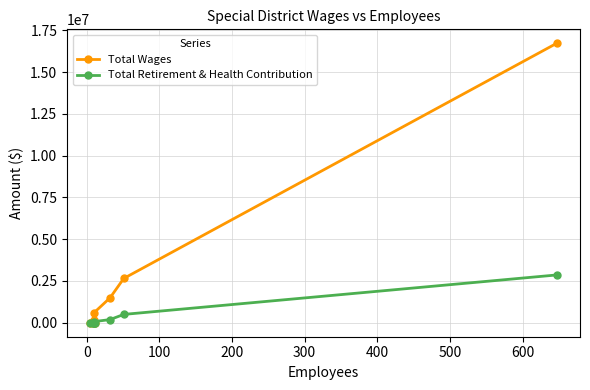

True or false: Total Retirement & Health Contribution and Total Wages cross at least once.

False